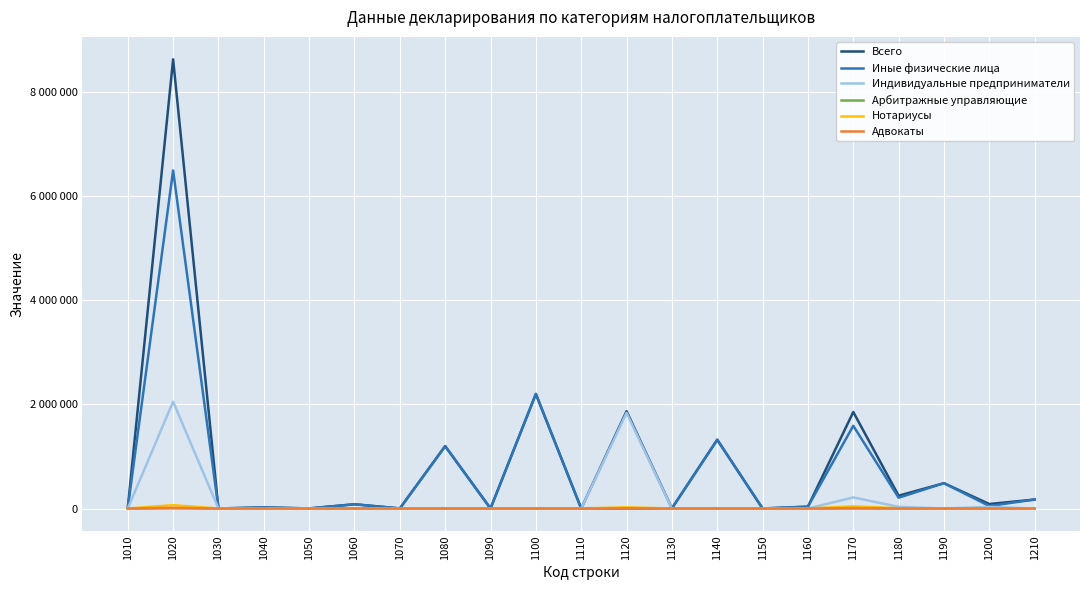

Which series changed the most between 1010 and 1080?

Всего